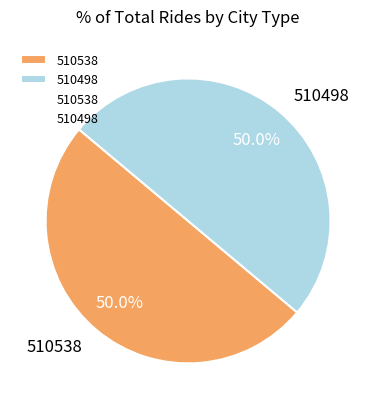

What is the ratio of the value at 510538 to the value at 510498?

1.0